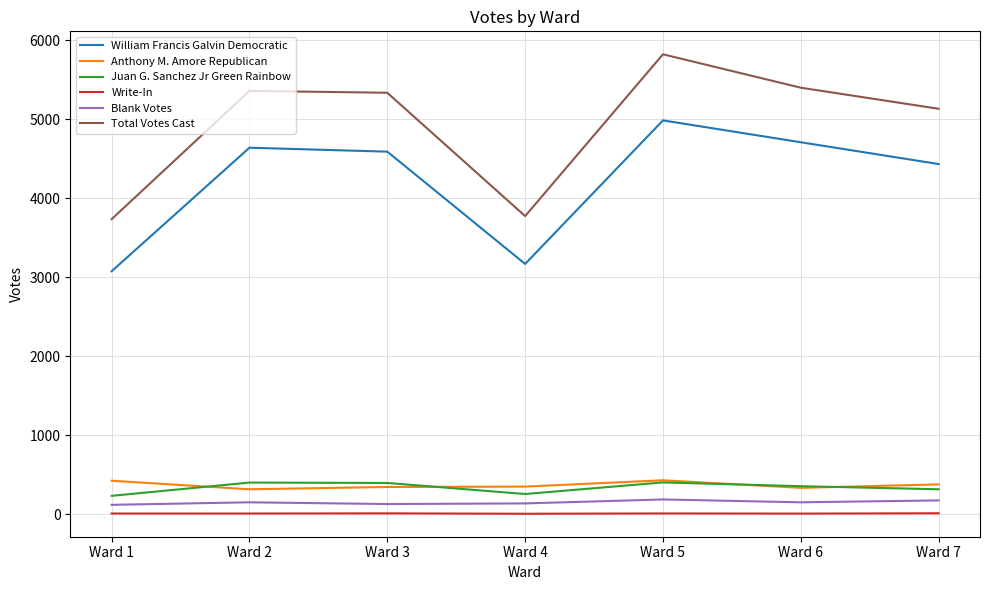

Does the chart have visible grid lines?

Yes